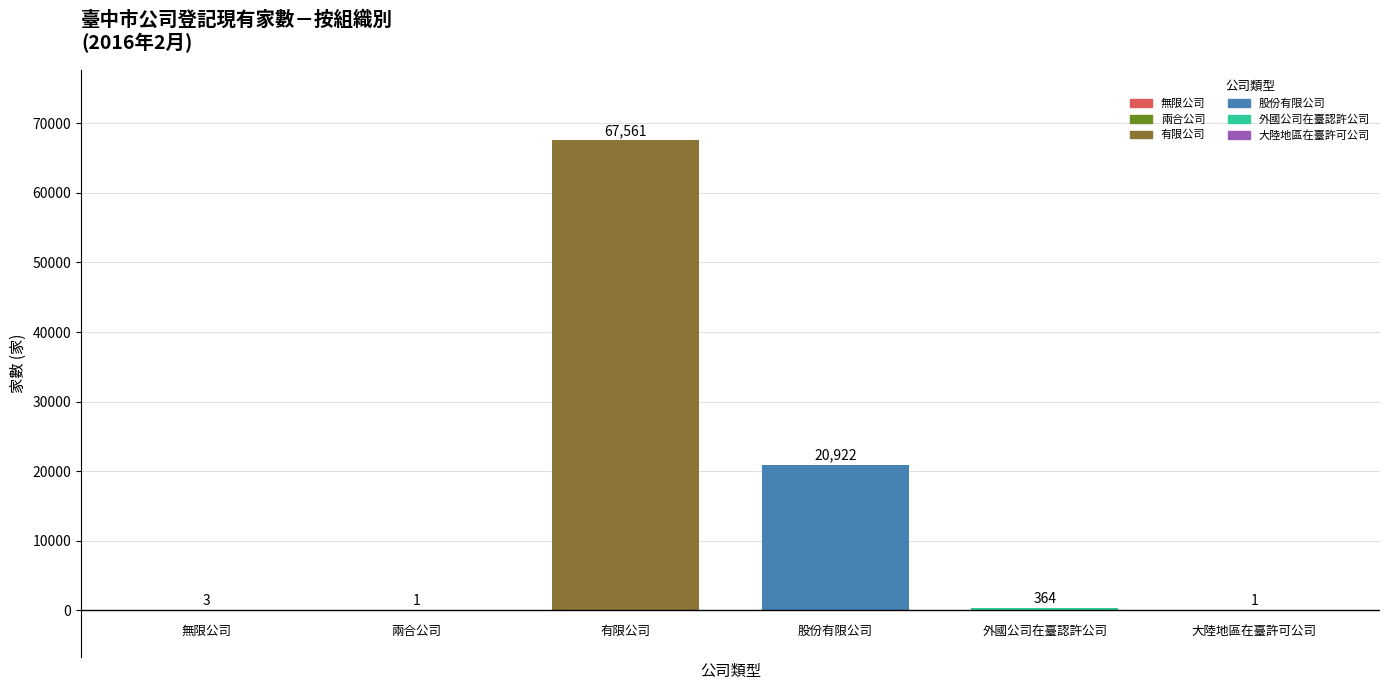

What is the maximum value shown in the chart?

67561